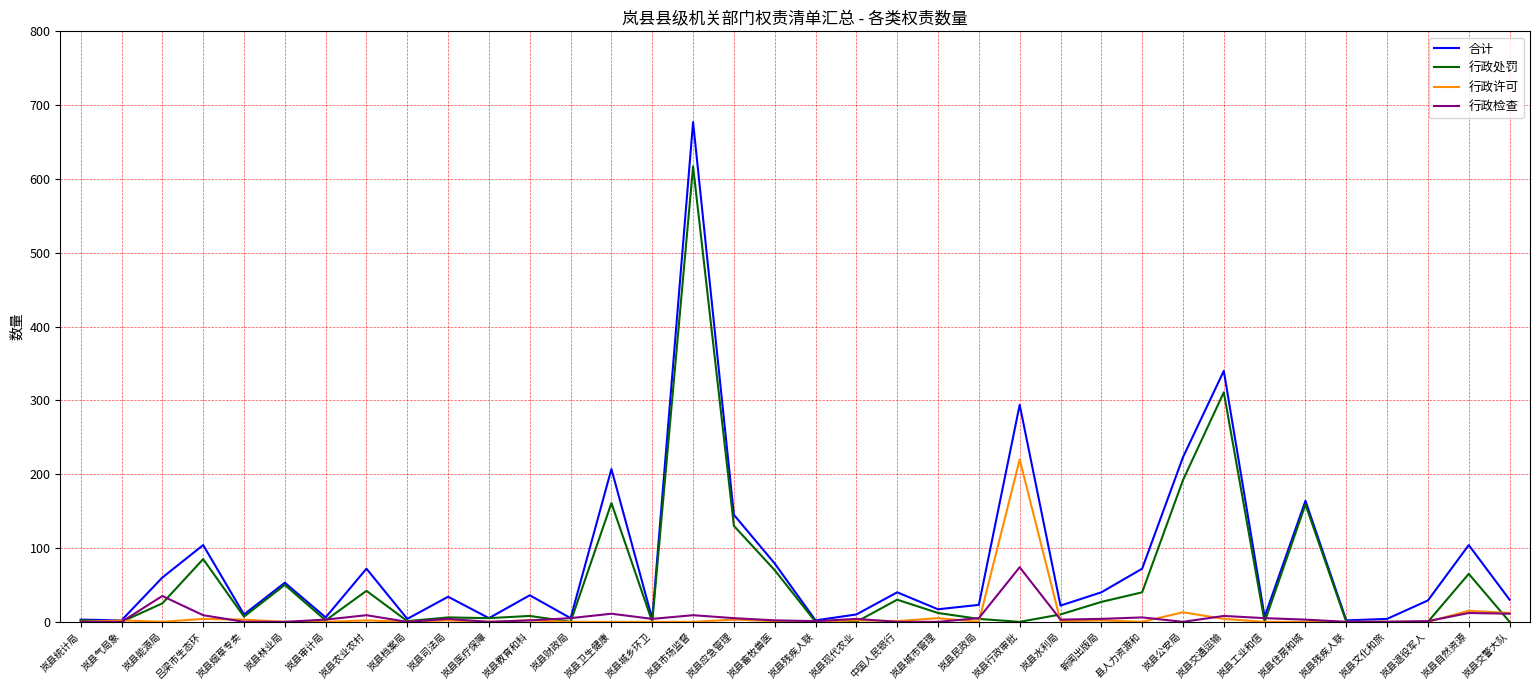

In 行政处罚, how many points are higher than both neighbors (excluding endpoints)?

11